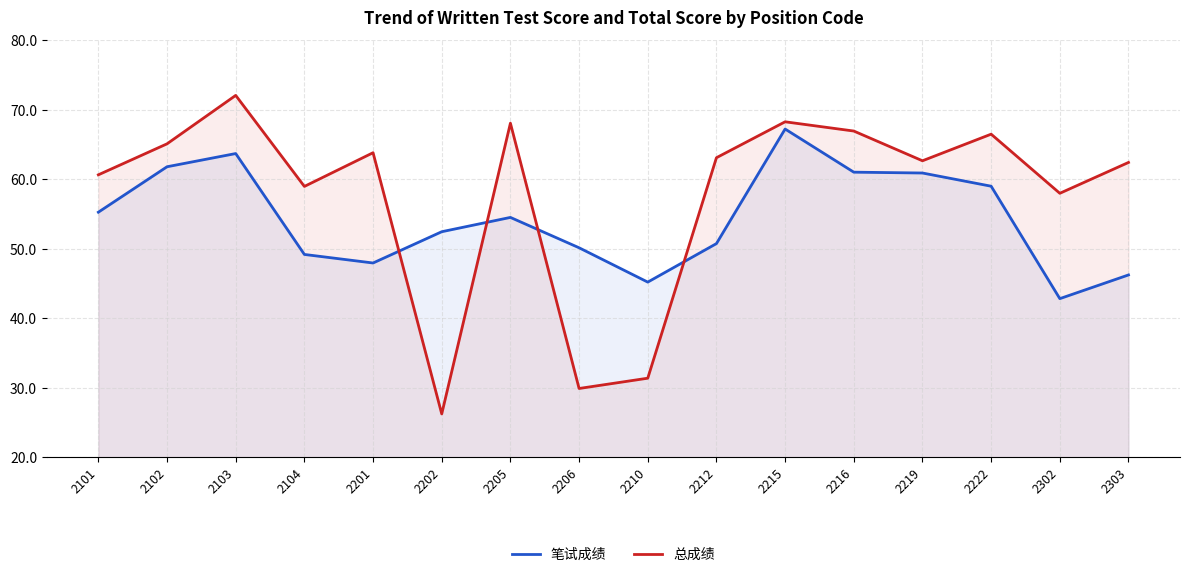

Which category has the highest value in the 总成绩 series?

2103